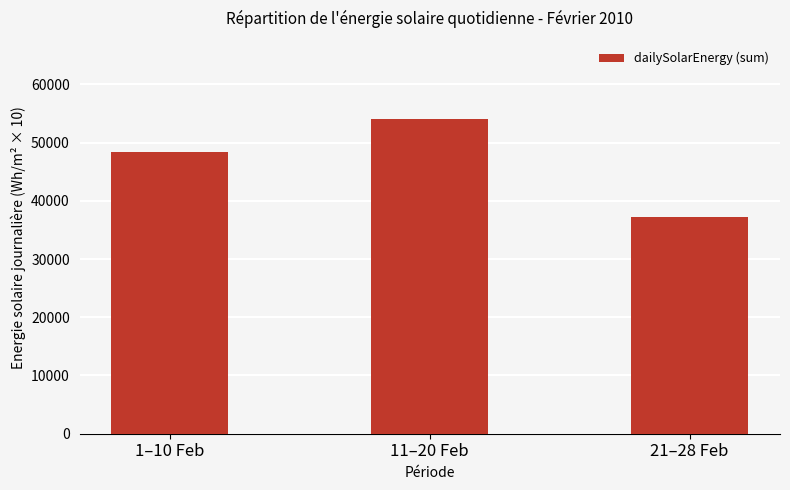

How many bars are there in total?

3